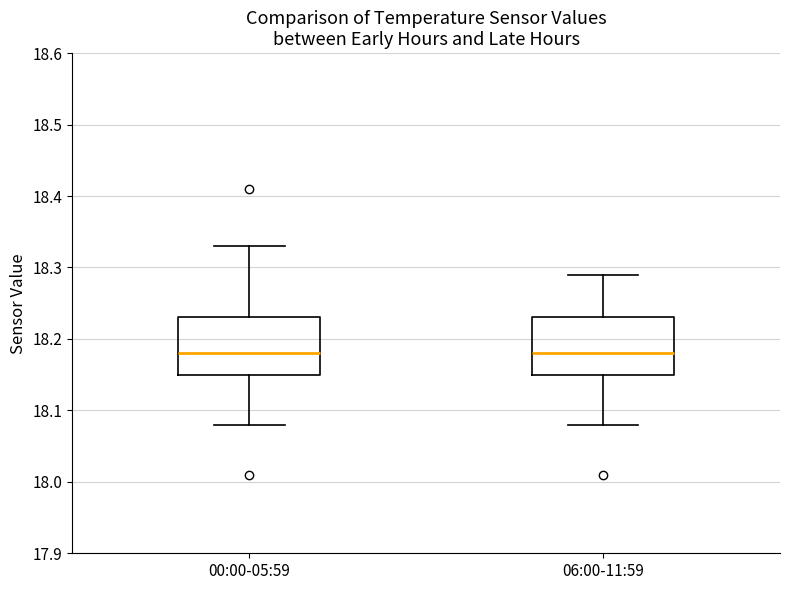

Where does the upper whisker of the box for 00:00-05:59 end on the y-axis? The values are not printed on the chart, so give them approximately, as read against the axis.

18.33